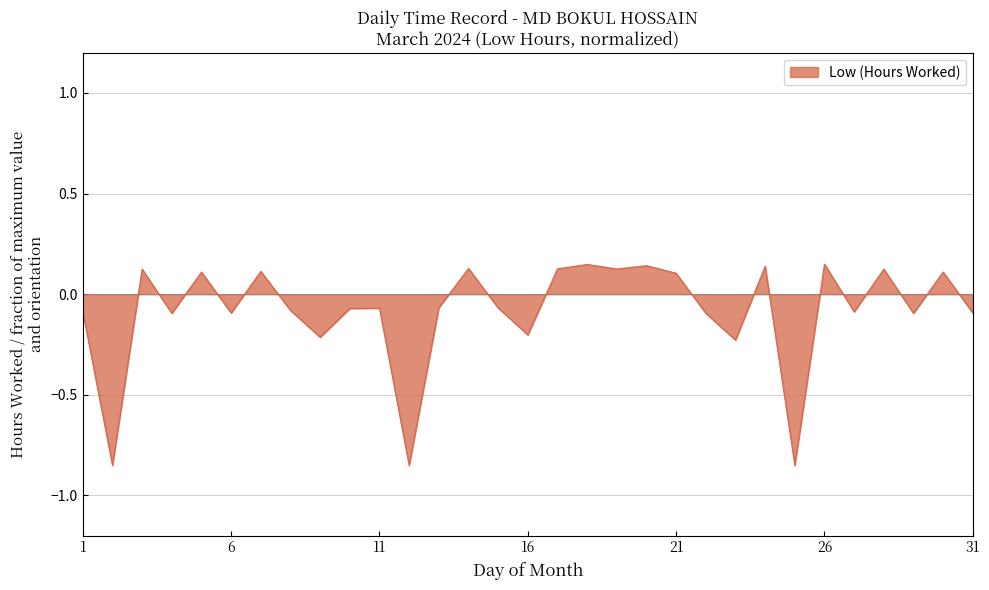

What is the greatest value displayed?

0.1